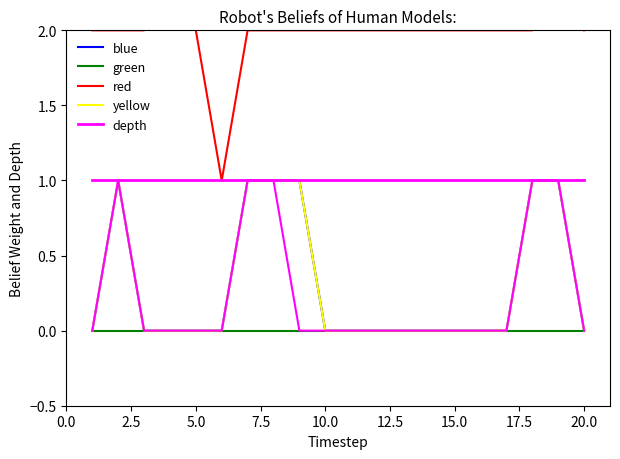

Reading left to right, transcribe all the data shown in this chart.

blue: 0	1	0	0	0	0	1	1	1	0	0	0	0	0	0	0	0	1	1	0
green: 0	0	0	0	0	0	0	0	0	0	0	0	0	0	0	0	0	0	0	0
red: 2	2	2	3	2	1	2	2	2	2	2	2	2	2	2	2	2	2	3	2
yellow: 0	1	0	0	0	0	1	1	1	0	0	0	0	0	0	0	0	1	1	0
depth: 1	1	1	1	1	1	1	1	1	1	1	1	1	1	1	1	1	1	1	1